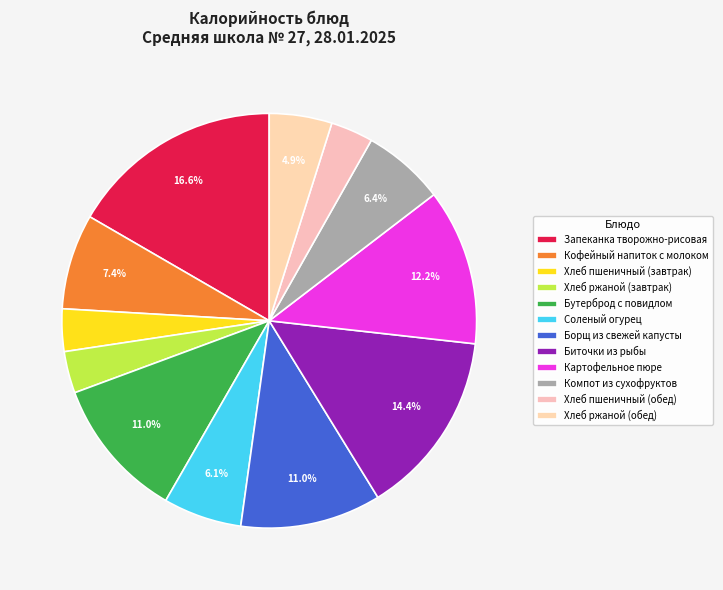

How many slices are in this pie chart?

12